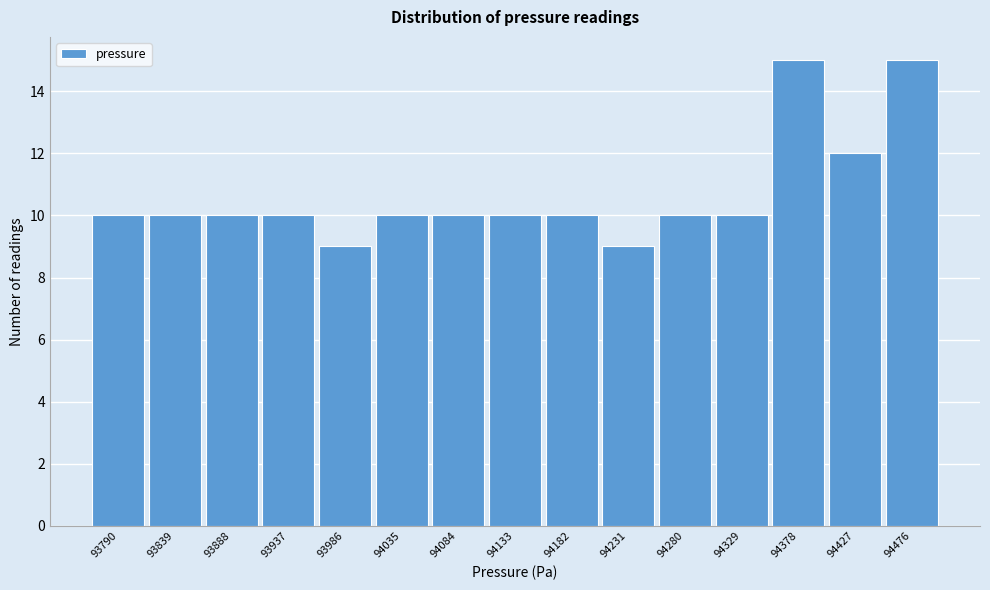

Reading left to right, transcribe all the data shown in this chart.

10	10	10	10	9	10	10	10	10	9	10	10	15	12	15